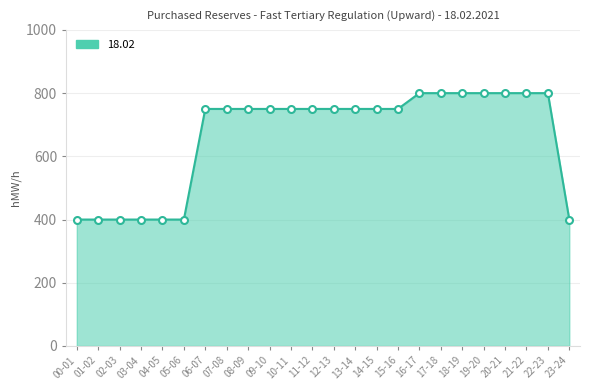

What position from the right is 04-05?

20